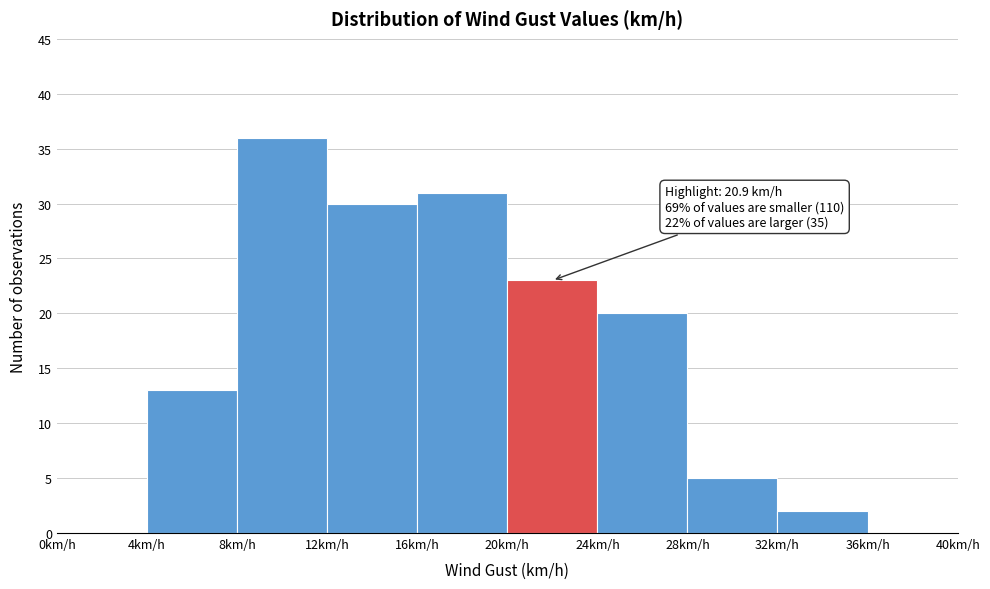

Which range on the x-axis has the tallest bar?

8 to 12